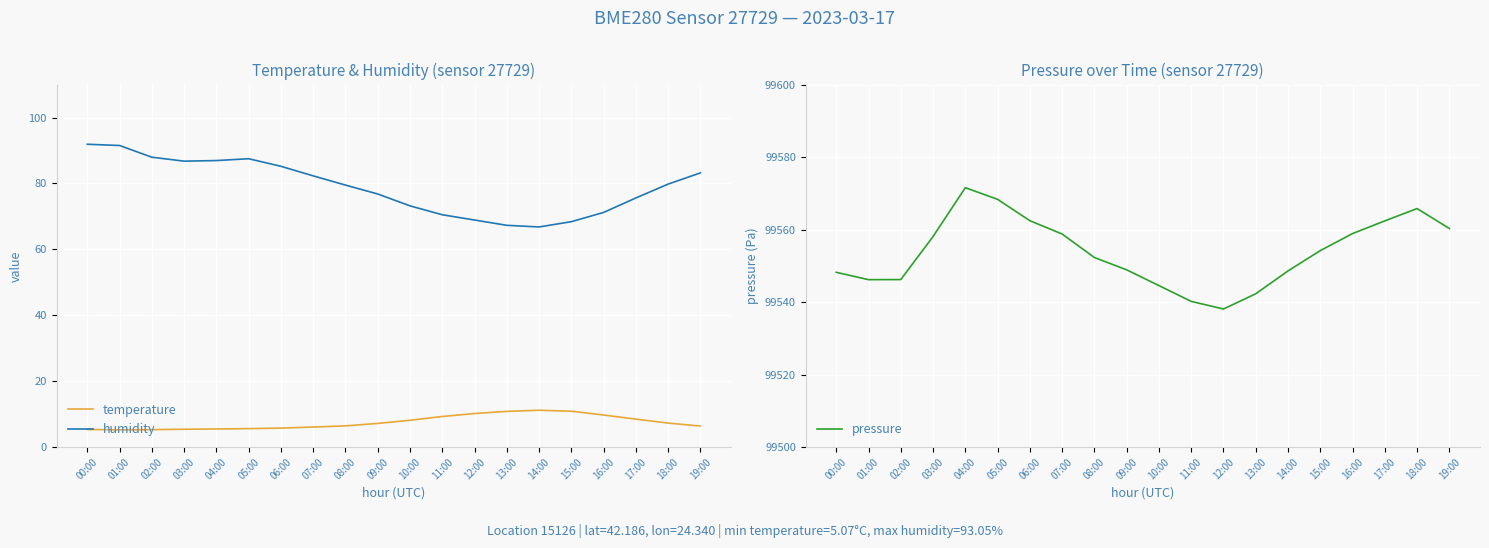

What is the difference between the pressure values at 18:00 and 16:00?

6.9